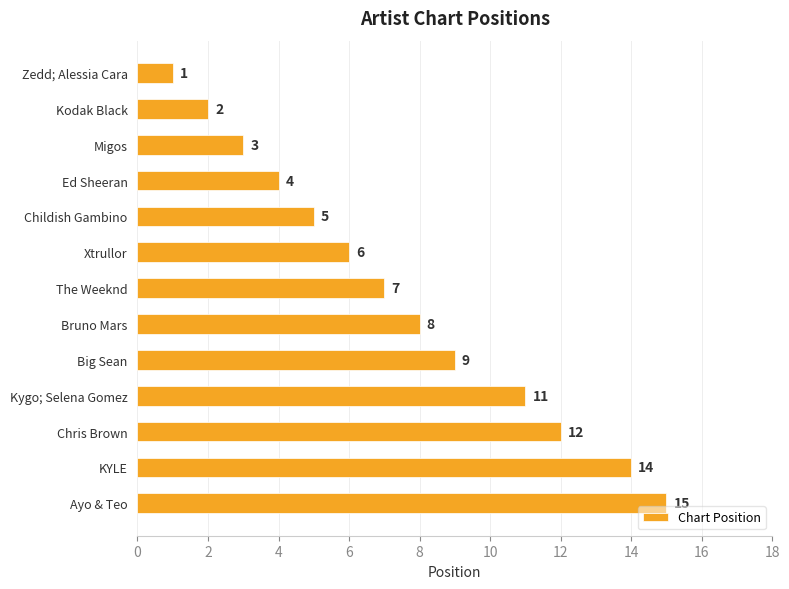

What is the average value?

7